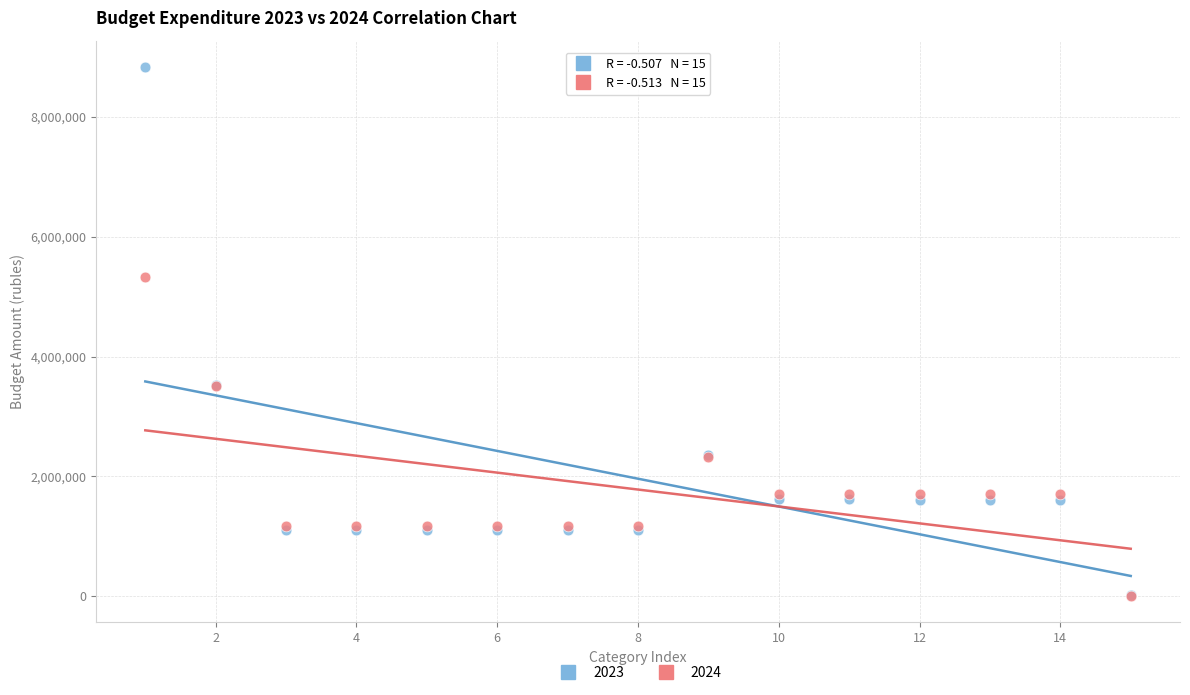

What are all the series names shown in the legend?

2023, 2024